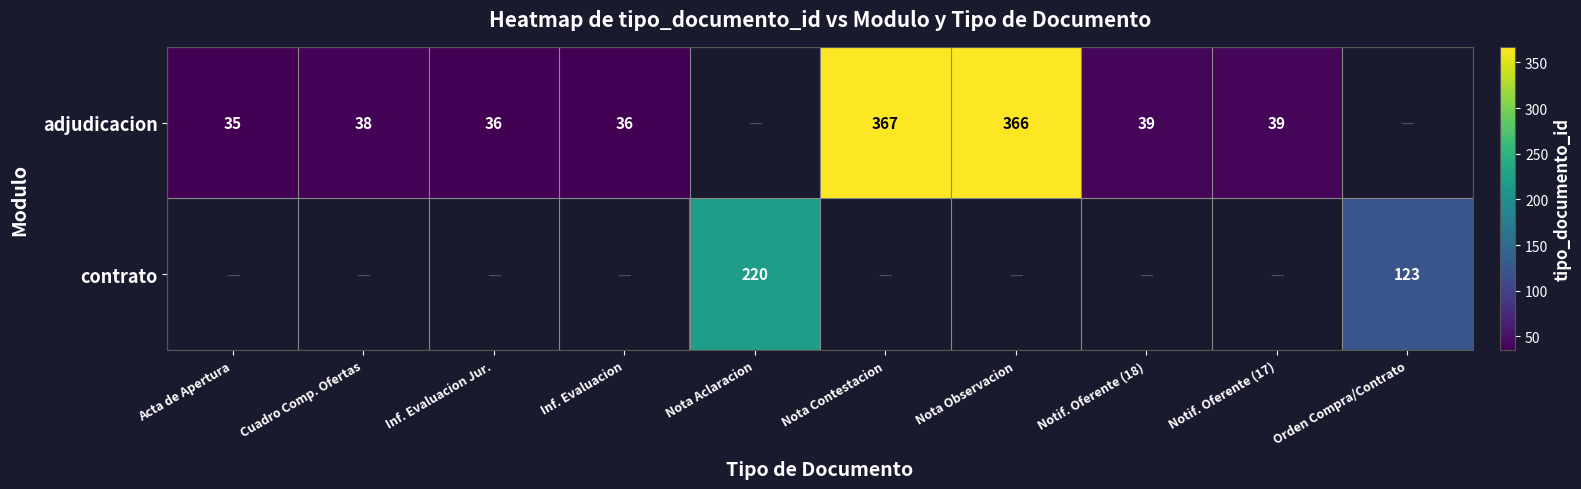

What is the minimum value shown in the chart?

35.0